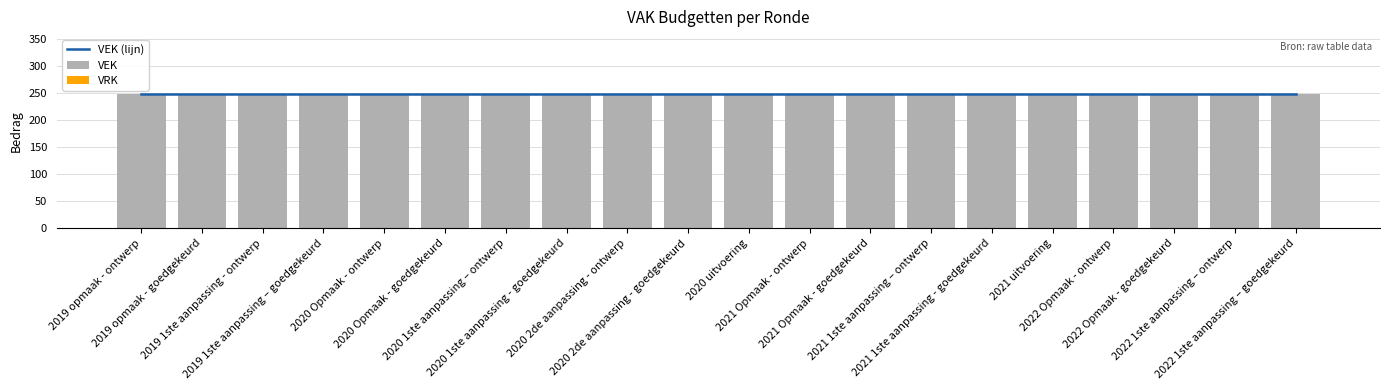

What is the difference between the highest and lowest values at 2019 1ste aanpassing – goedgekeurd?

247